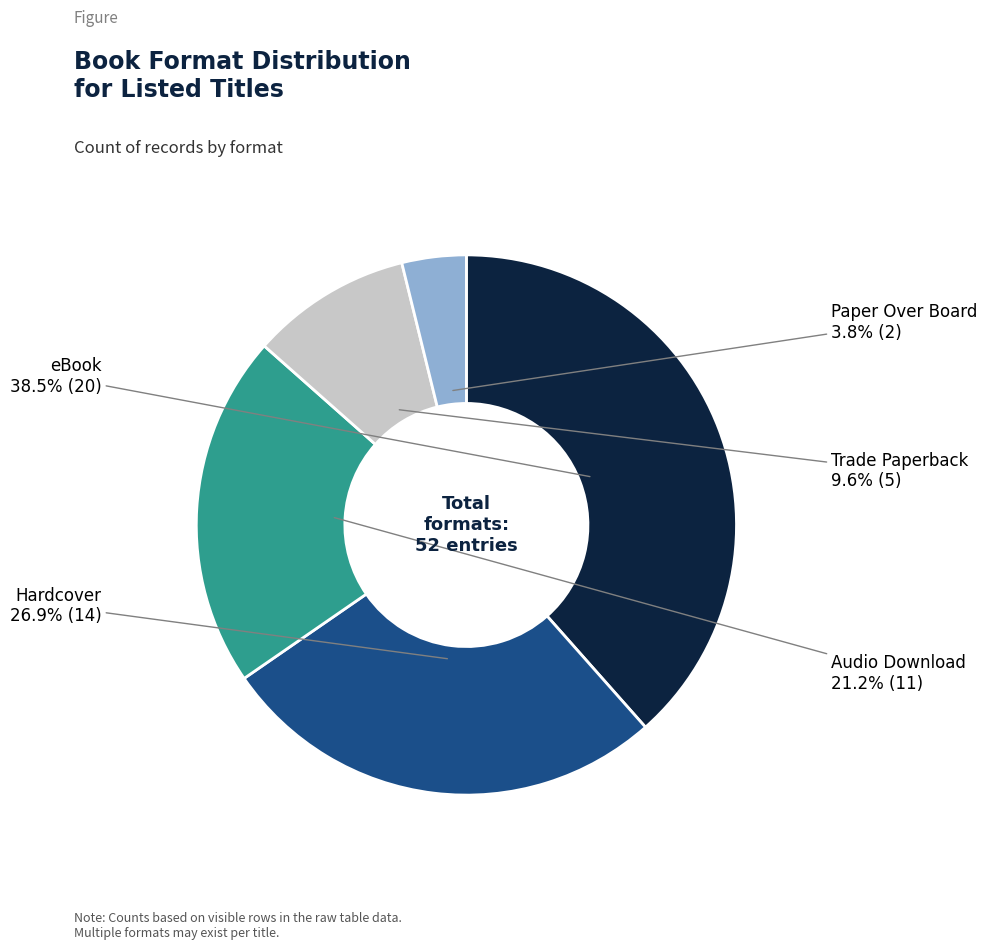

Rank the categories by value from highest to lowest.

eBook, Hardcover, Audio Download, Trade Paperback, Paper Over Board